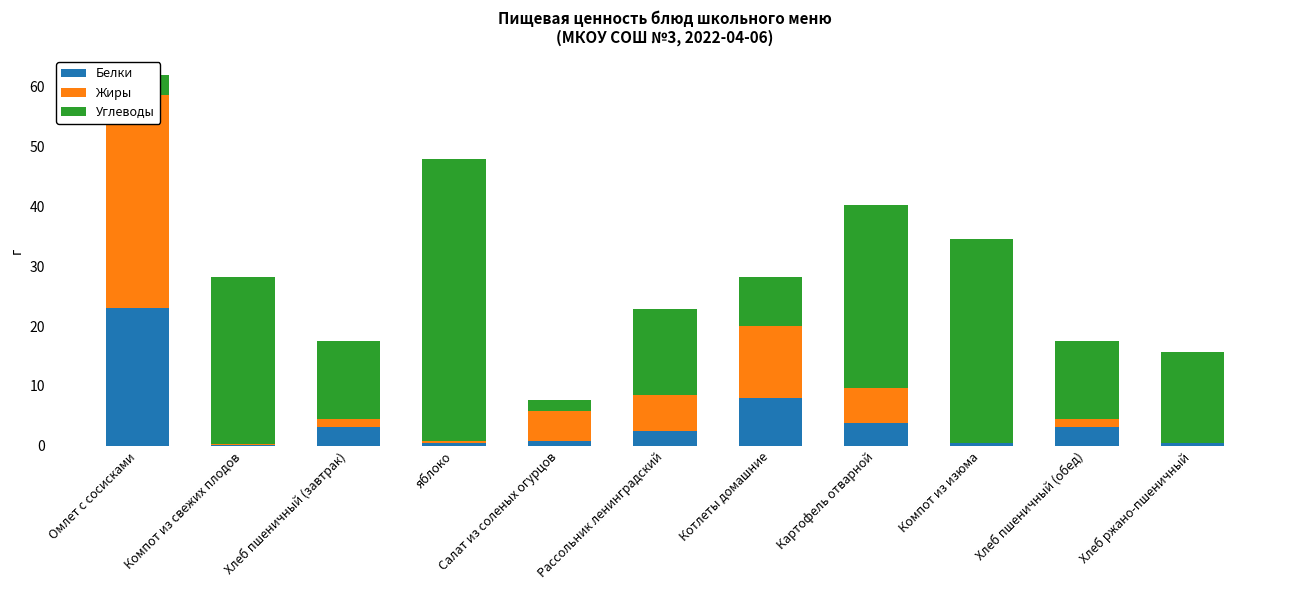

What is the spread (max minus min) of values at Картофель отварной?

26.9